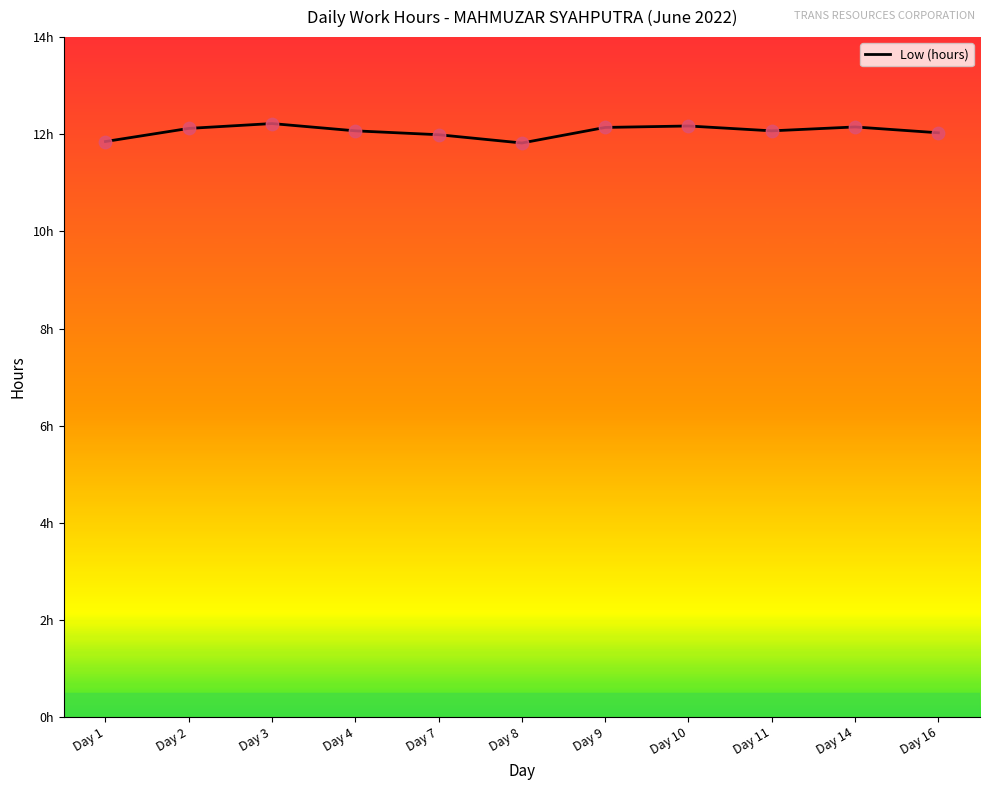

Which has a higher value, Day 16 or Day 1?

Day 16